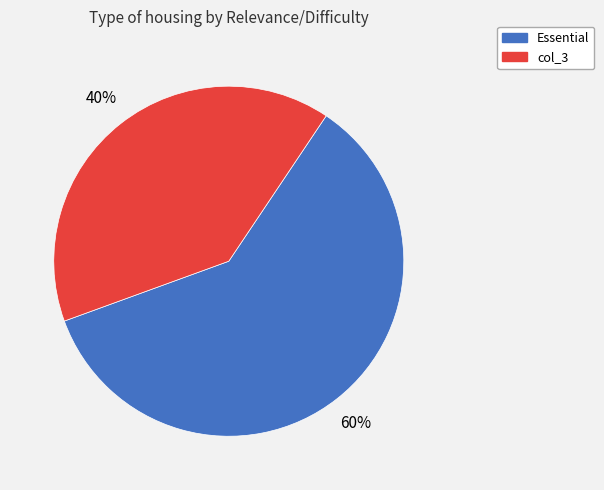

Count the number of slices in the pie.

2